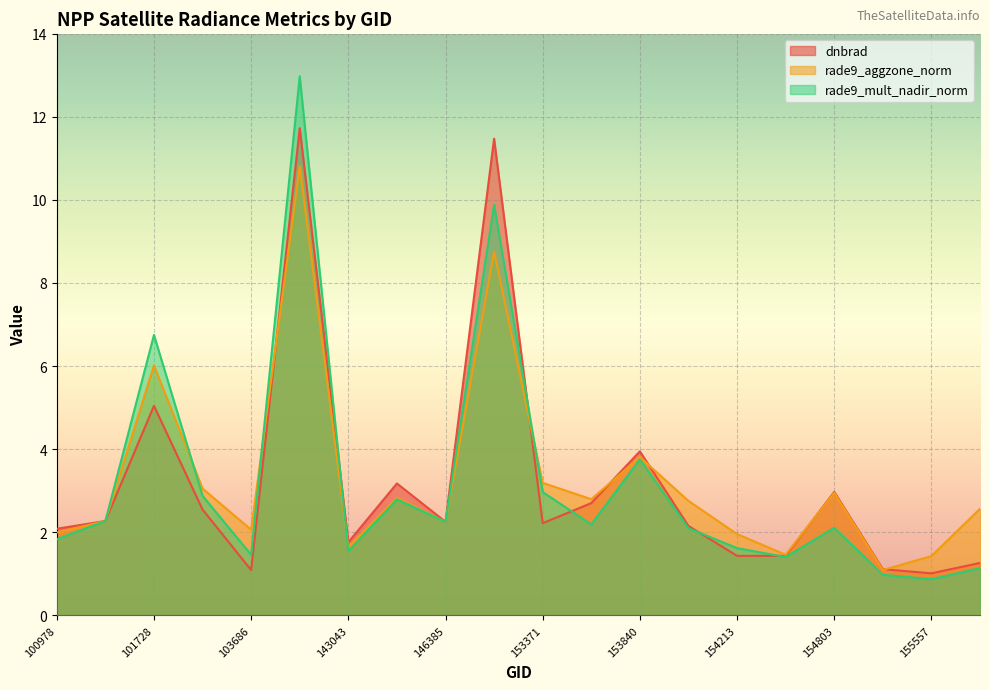

True or false: dnbrad and rade9_mult_nadir_norm cross at least once.

True